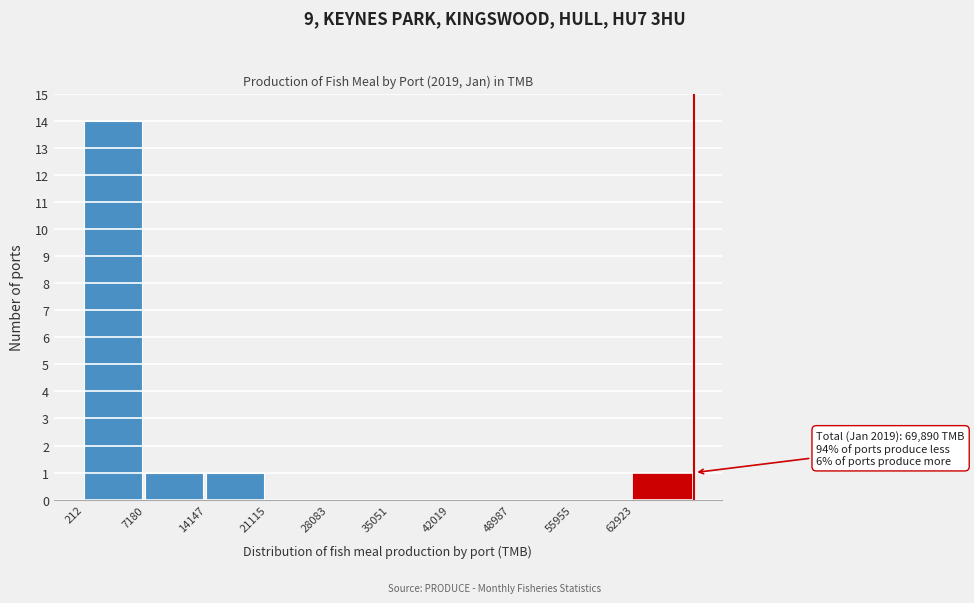

Which range on the x-axis has the tallest bar?

0 to 7000